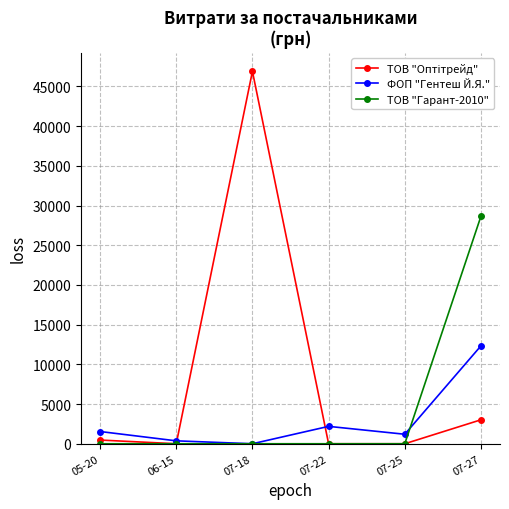

At how many categories does at least one series exceed 34236?

1